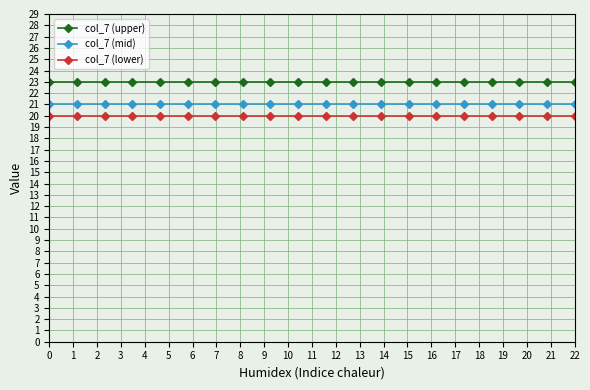

Rank the series by their maximum value, from highest to lowest.

col_7 (upper), col_7 (mid), col_7 (lower)